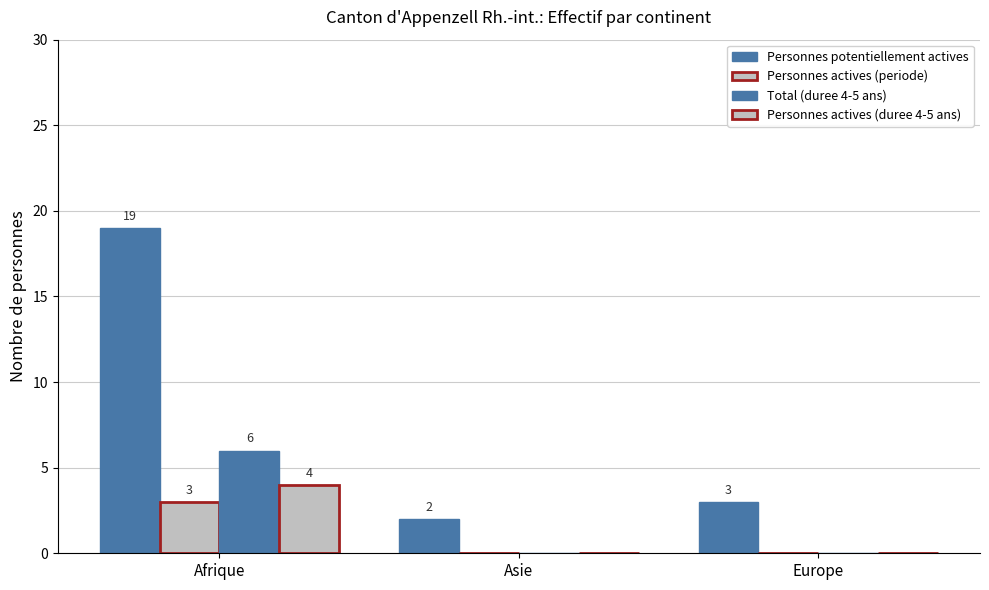

Are the bars horizontal?

No